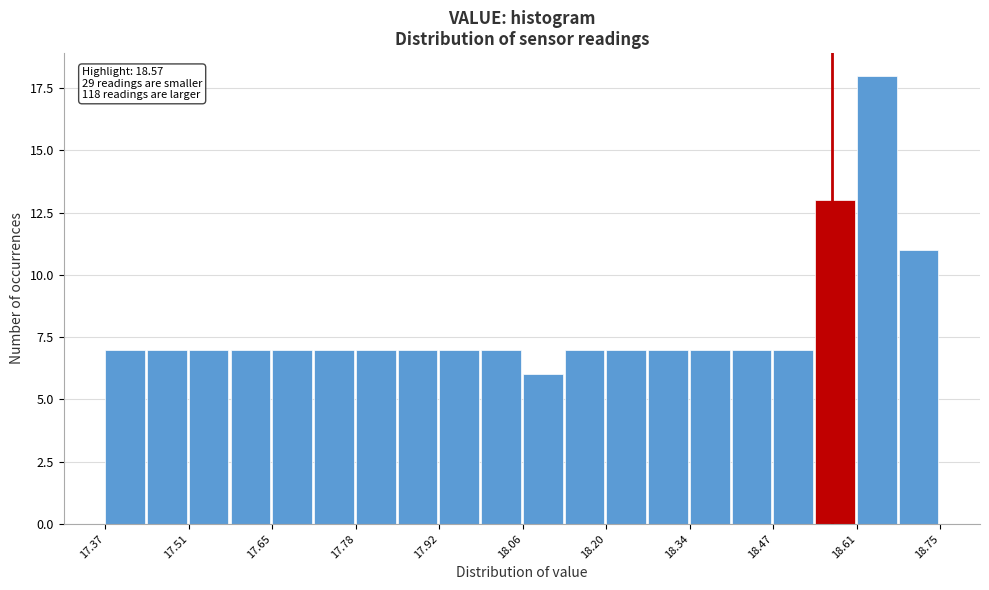

Around what value on the x-axis is the tallest bar? Give the approximate position of its centre, as read against the axis.

18.64